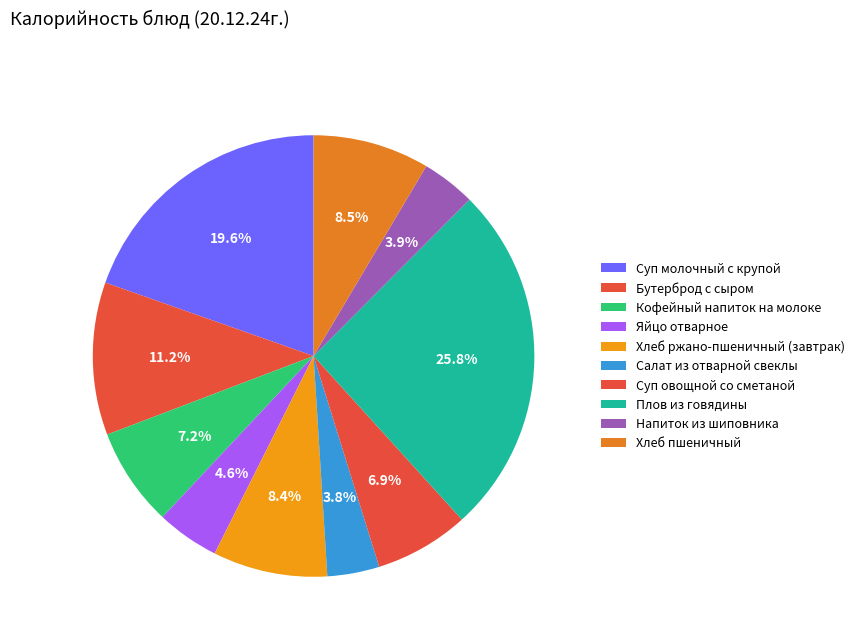

How many slices are in this pie chart?

10